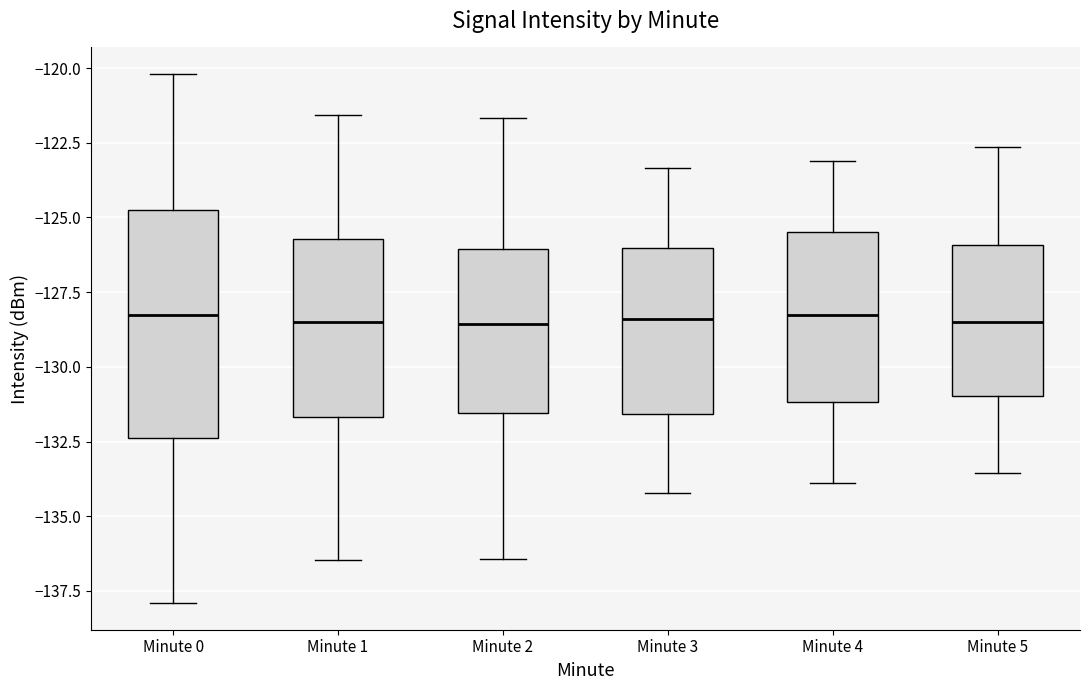

Where does the lower whisker of the box for Minute 1 end on the y-axis? The values are not printed on the chart, so give them approximately, as read against the axis.

-136.5